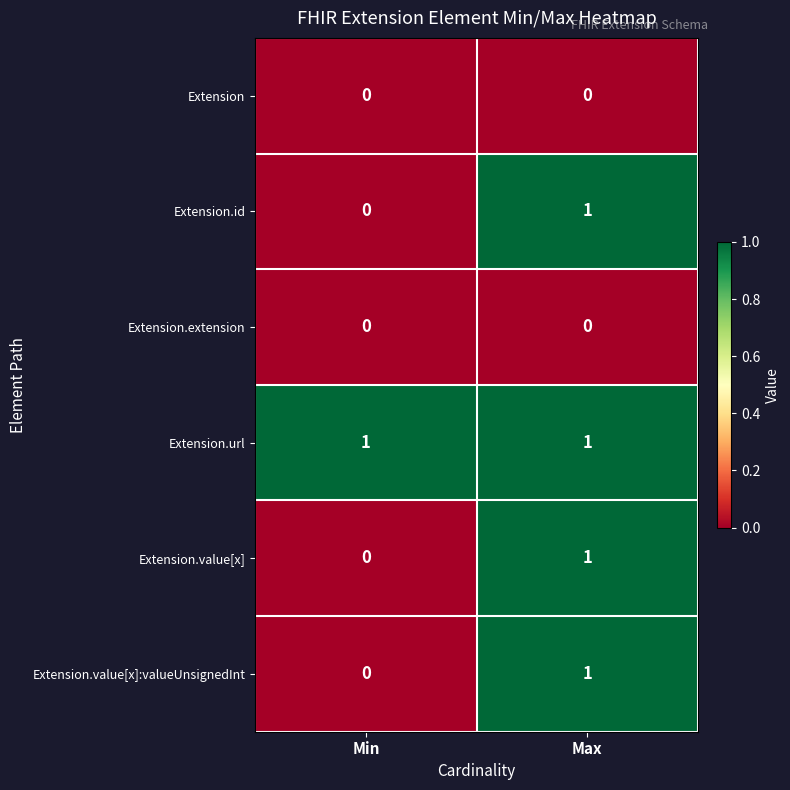

Which category has the lowest value in the Extension.id series?

Min